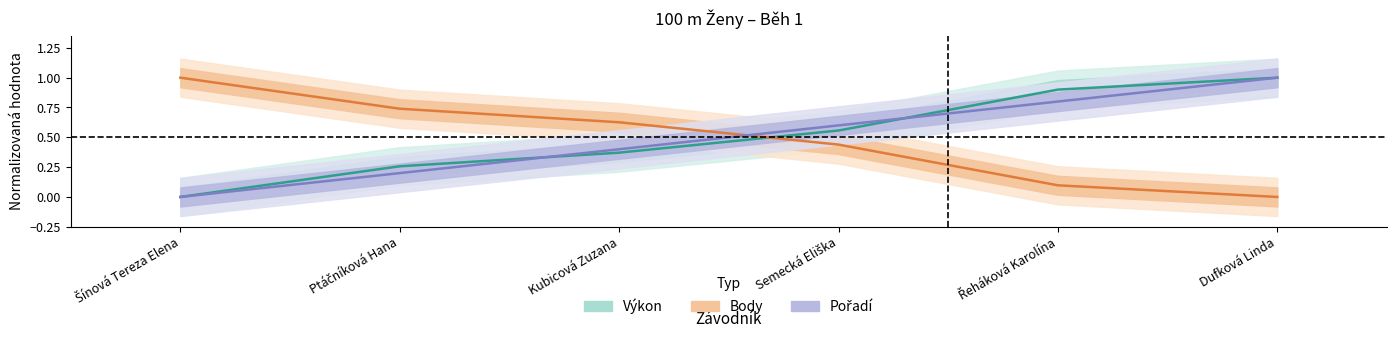

Reading right to left, list all the values displayed in this chart.

Výkon: Dufková Linda=1.0	Řeháková Karolína=0.9	Semecká Eliška=0.6	Kubicová Zuzana=0.4	Ptáčníková Hana=0.3	Šínová Tereza Elena=0.0
Body: Dufková Linda=0.0	Řeháková Karolína=0.1	Semecká Eliška=0.4	Kubicová Zuzana=0.6	Ptáčníková Hana=0.7	Šínová Tereza Elena=1.0
Pořadí: Dufková Linda=1.0	Řeháková Karolína=0.8	Semecká Eliška=0.6	Kubicová Zuzana=0.4	Ptáčníková Hana=0.2	Šínová Tereza Elena=0.0